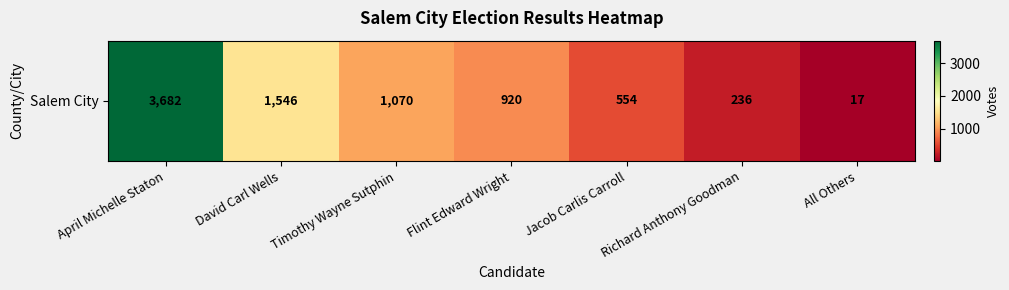

Count the number of data series in this chart.

1